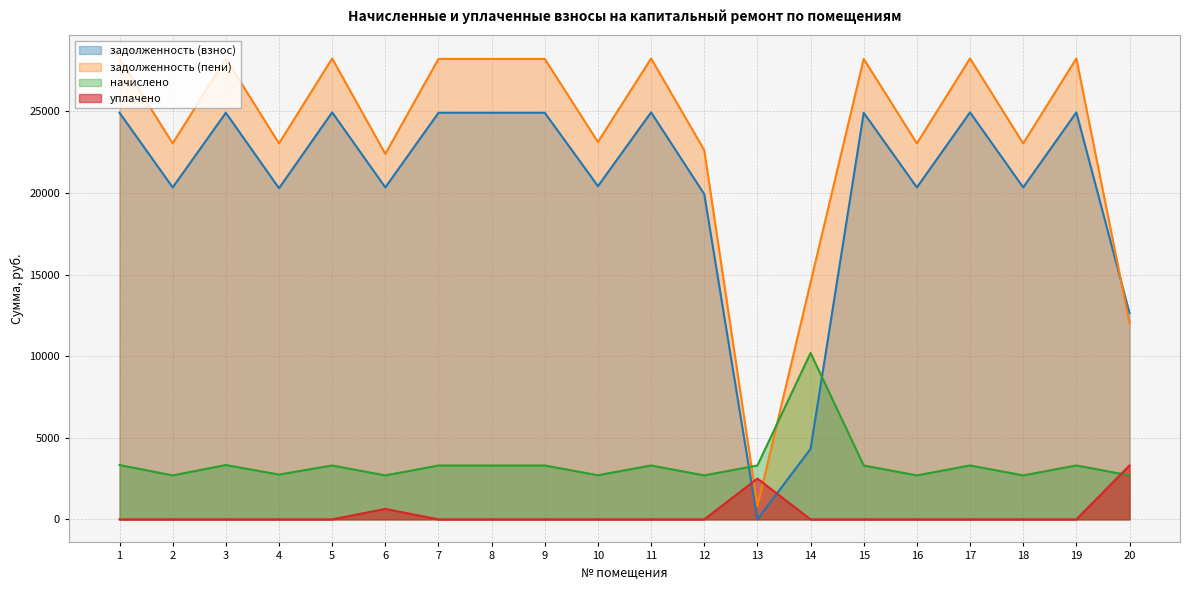

At which category does the chart reach its minimum across all series?

1